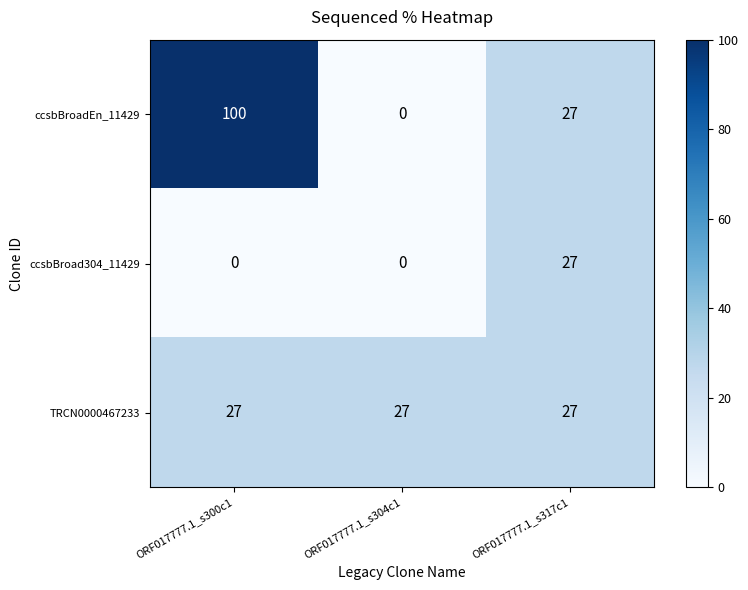

Between ORF017777.1_s300c1 and ORF017777.1_s304c1, which series saw the biggest shift?

ccsbBroadEn_11429